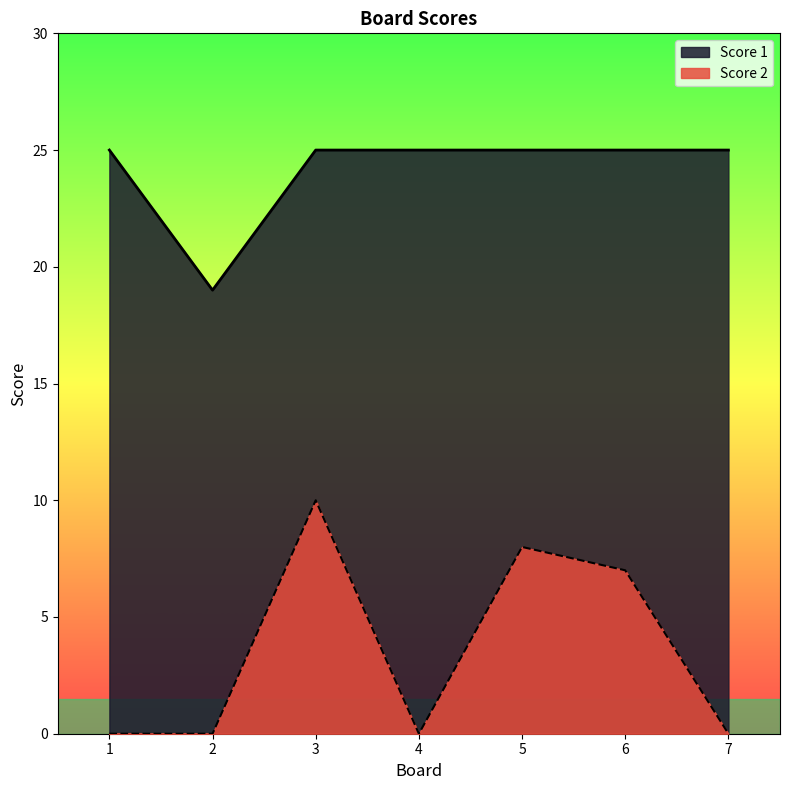

Does the chart have visible grid lines?

No